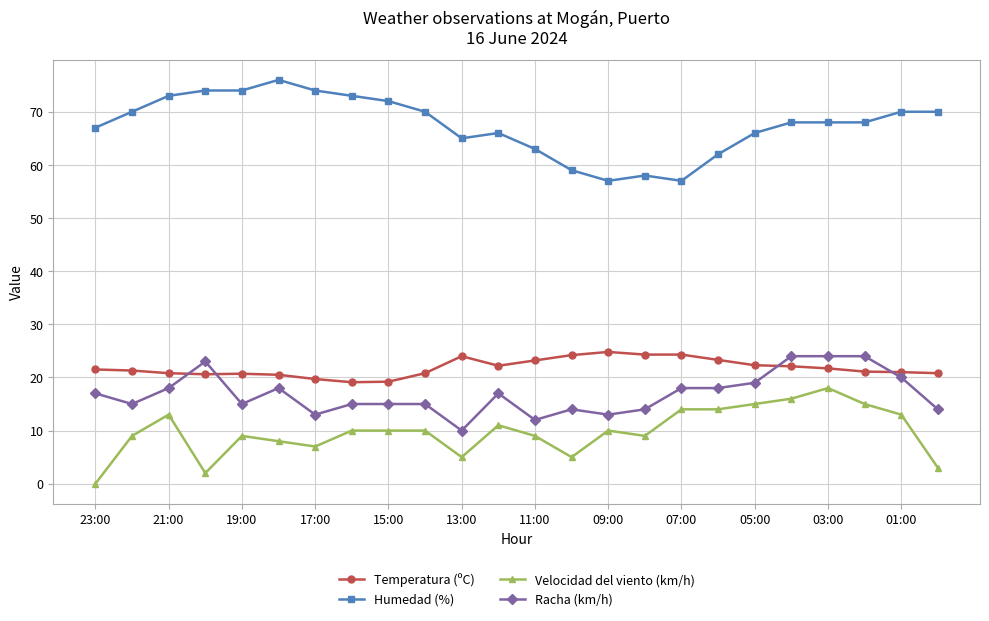

True or false: Temperatura (ºC) and Velocidad del viento (km/h) cross at least once.

False